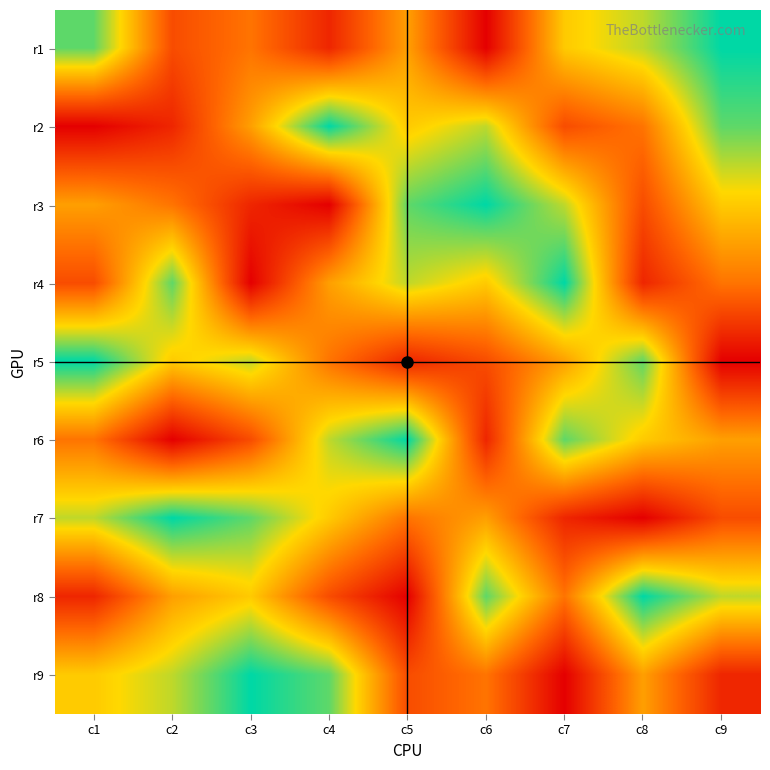

Reading left to right, extract all data points from this chart.

r1: c1=8	c2=3	c3=4	c4=2	c5=5	c6=1	c7=6	c8=7	c9=9
r2: c1=1	c2=2	c3=5	c4=9	c5=6	c6=7	c7=3	c8=4	c9=8
r3: c1=5	c2=4	c3=2	c4=1	c5=8	c6=9	c7=7	c8=3	c9=6
r4: c1=3	c2=8	c3=1	c4=5	c5=7	c6=6	c7=9	c8=2	c9=4
r5: c1=9	c2=6	c3=7	c4=4	c5=2	c6=3	c7=5	c8=8	c9=1
r6: c1=4	c2=1	c3=3	c4=7	c5=9	c6=2	c7=8	c8=6	c9=5
r7: c1=7	c2=9	c3=8	c4=6	c5=4	c6=5	c7=2	c8=1	c9=3
r8: c1=2	c2=5	c3=6	c4=3	c5=1	c6=8	c7=4	c8=9	c9=7
r9: c1=6	c2=7	c3=9	c4=8	c5=3	c6=4	c7=1	c8=5	c9=2